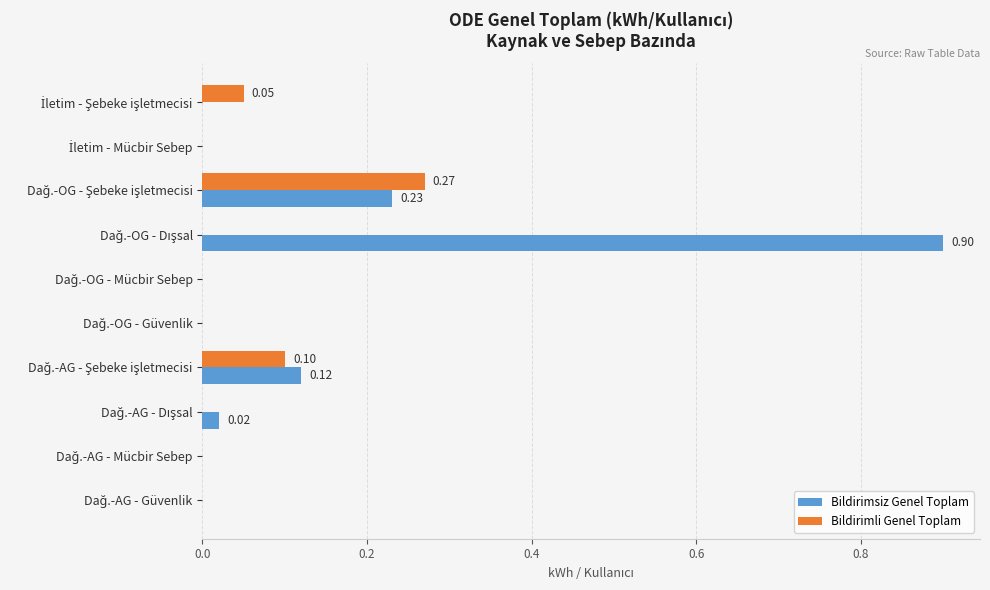

What is the sum of all Bildirimli Genel Toplam values?

0.4